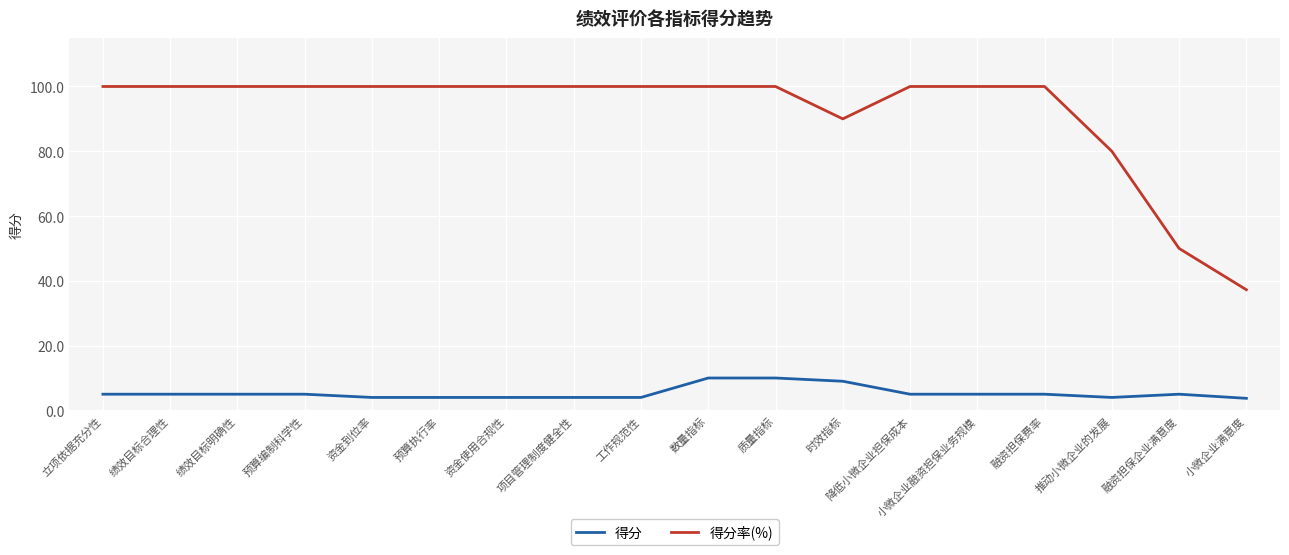

True or false: 得分 and 得分率(%) cross at least once.

False